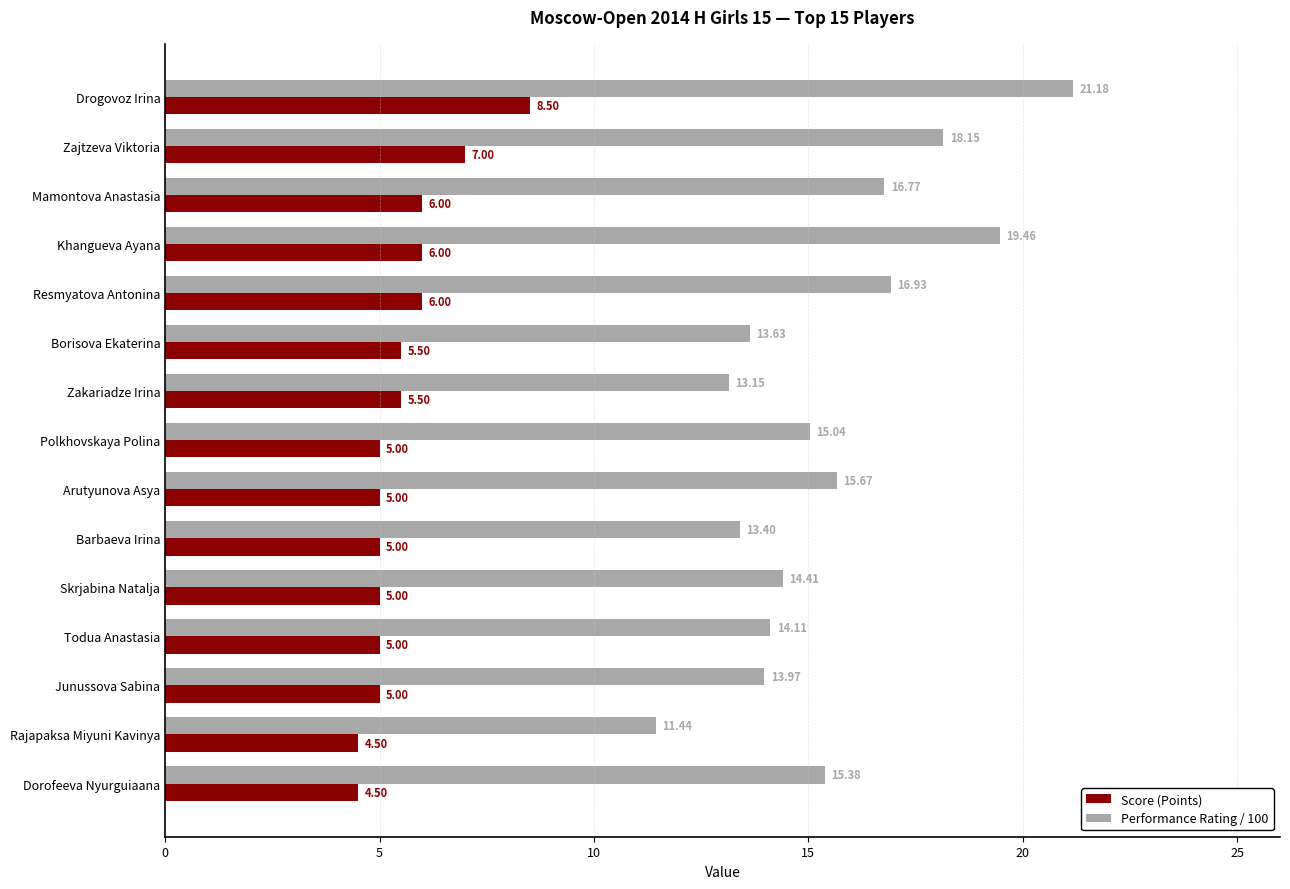

What is the spread (max minus min) of values at Mamontova Anastasia?

10.8